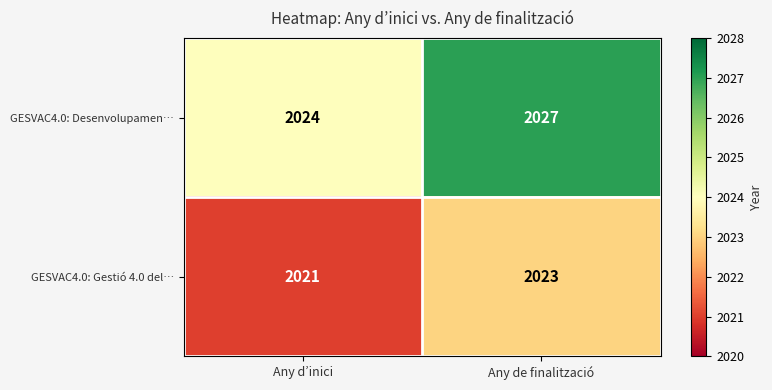

Between Any d’inici and Any de finalització, which series saw the biggest shift?

GESVAC4.0: Desenvolupamen…